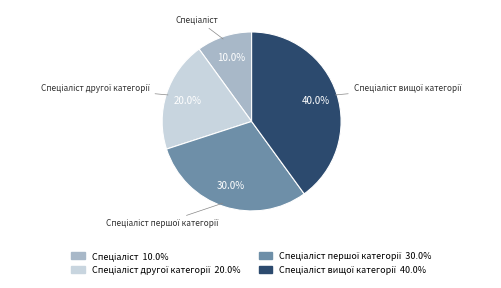

Is there any slice that represents more than half of the pie?

No